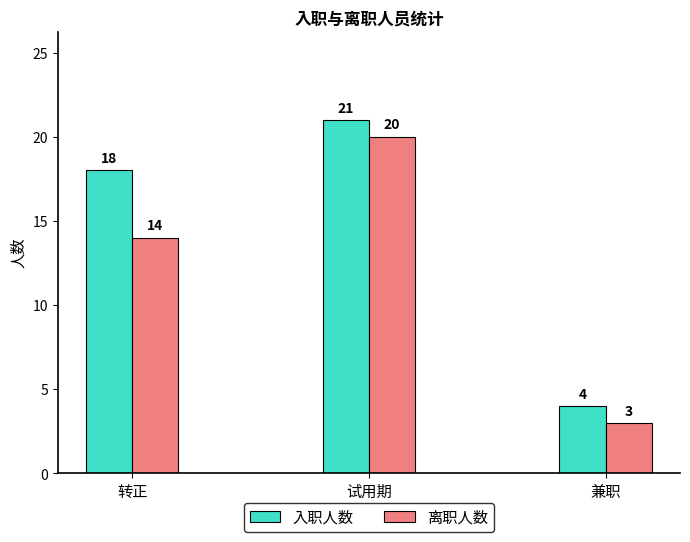

At 兼职, list the series in order from smallest to largest.

离职人数, 入职人数